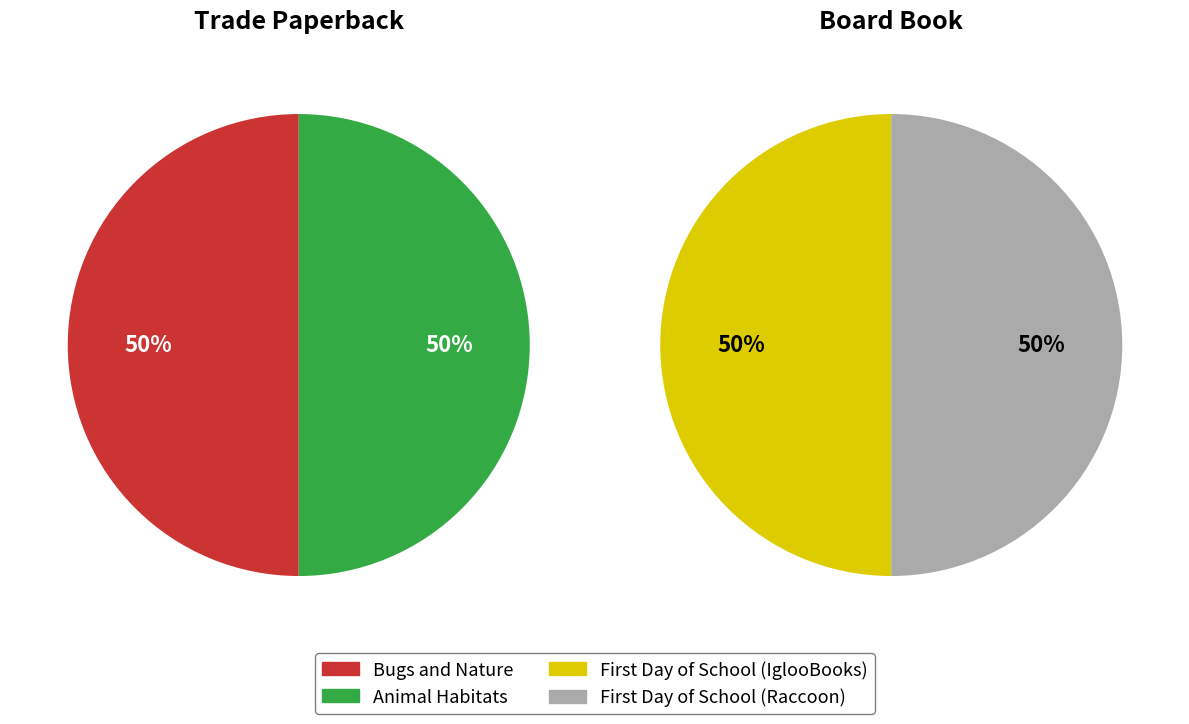

Is the sum of Animal Habitats and Bugs and Nature greater than half?

Yes